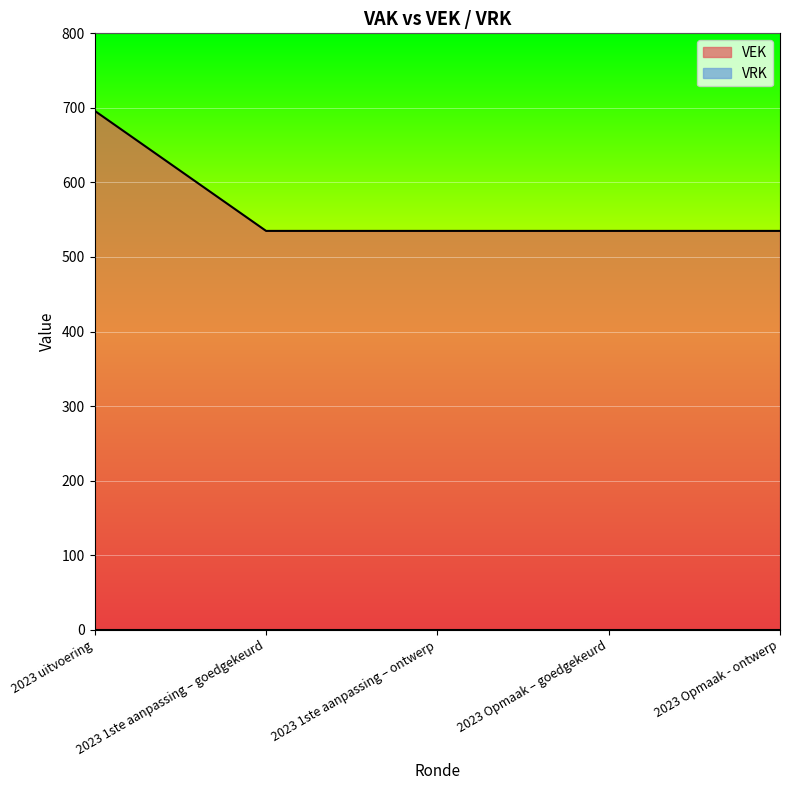

Read the value at 2023 Opmaak – goedgekeurd.

535